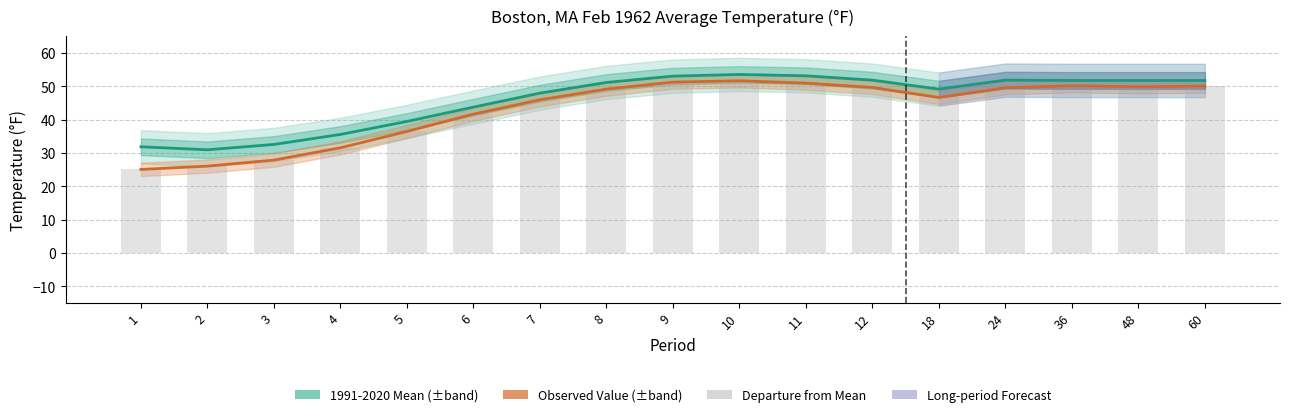

What is the approximate value of Departure from Mean at 6?

41.7